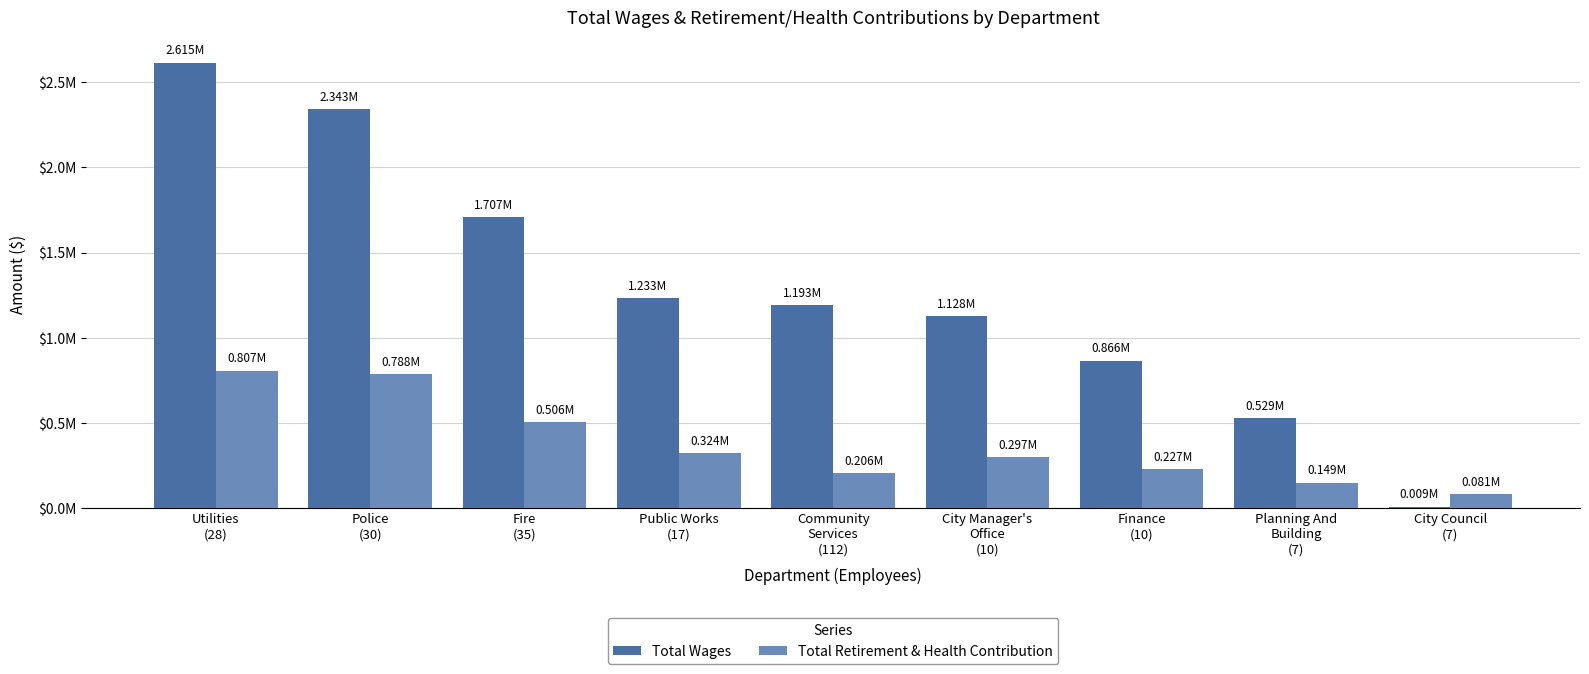

What is the difference between the highest and lowest values at City Council
(7)?

71830